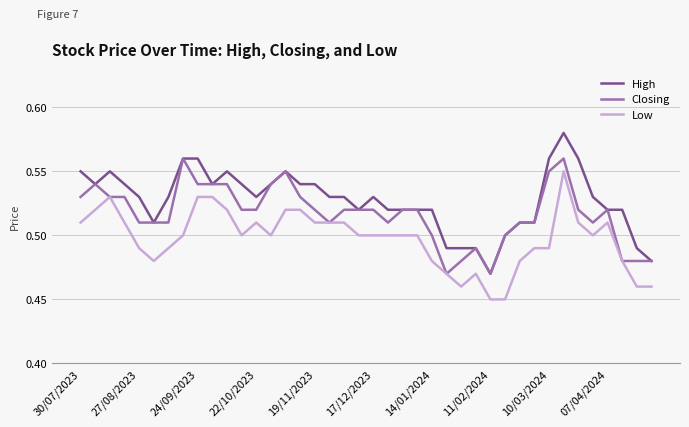

List the series in order of their overall mean, highest first.

High, Closing, Low